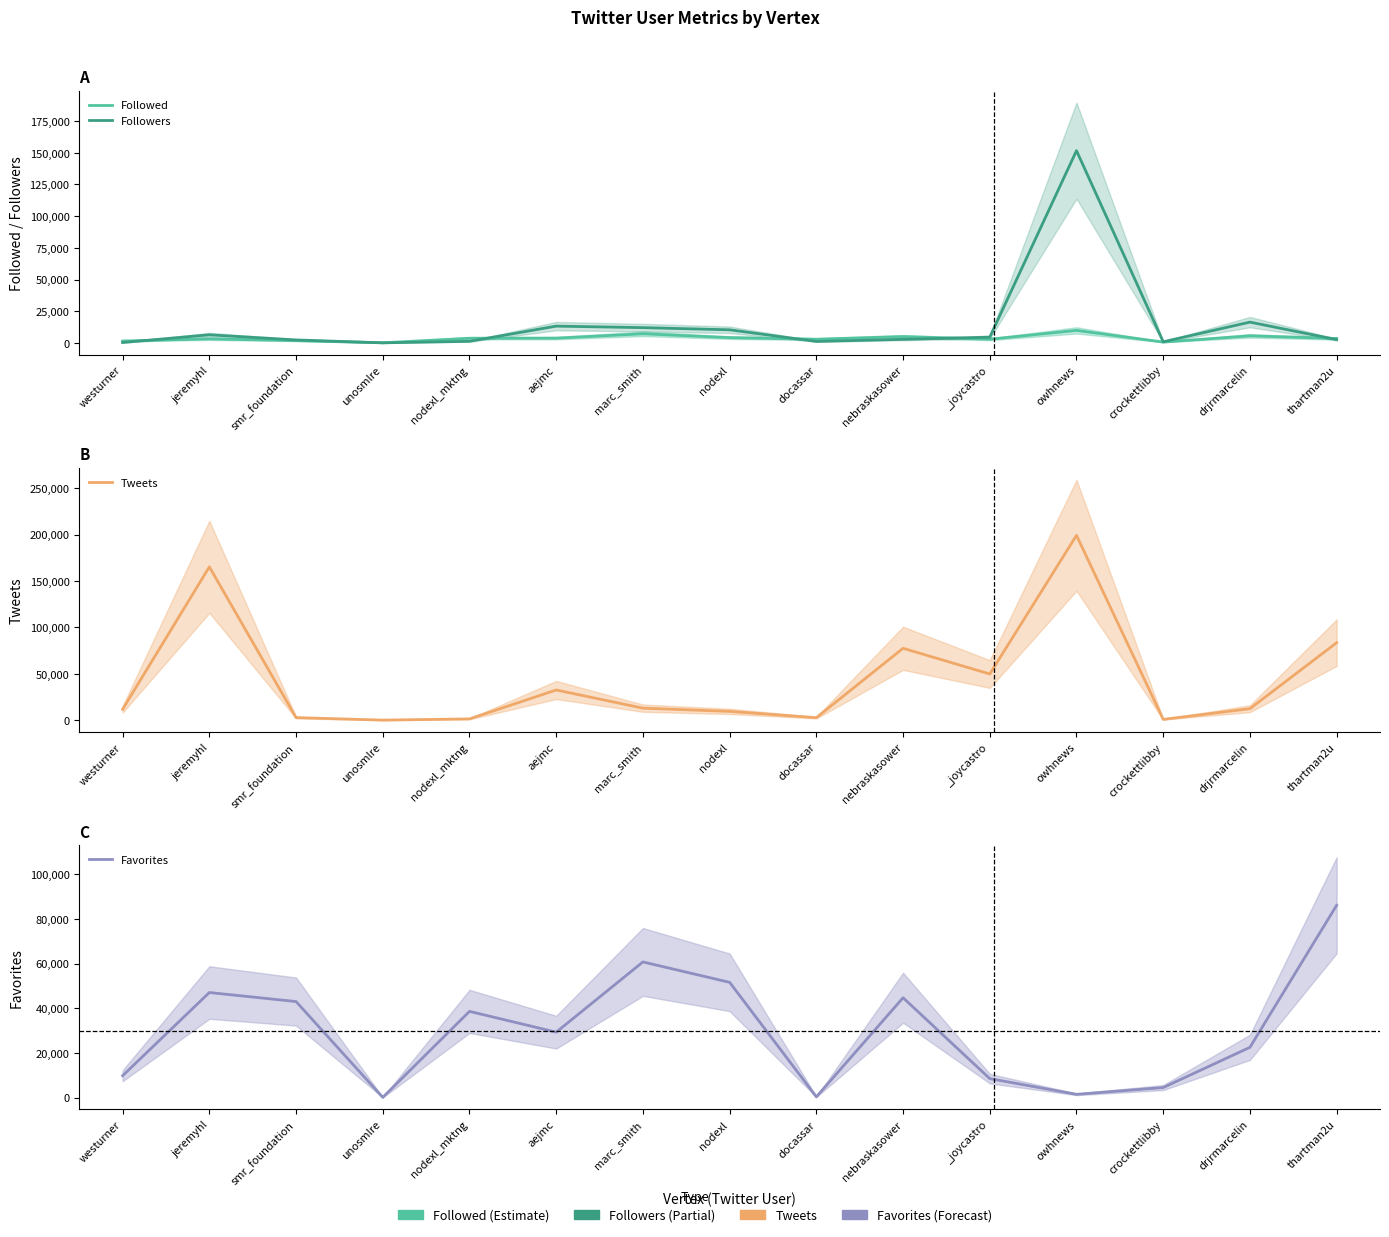

At which label does Tweets reach its minimum?

unosmlre